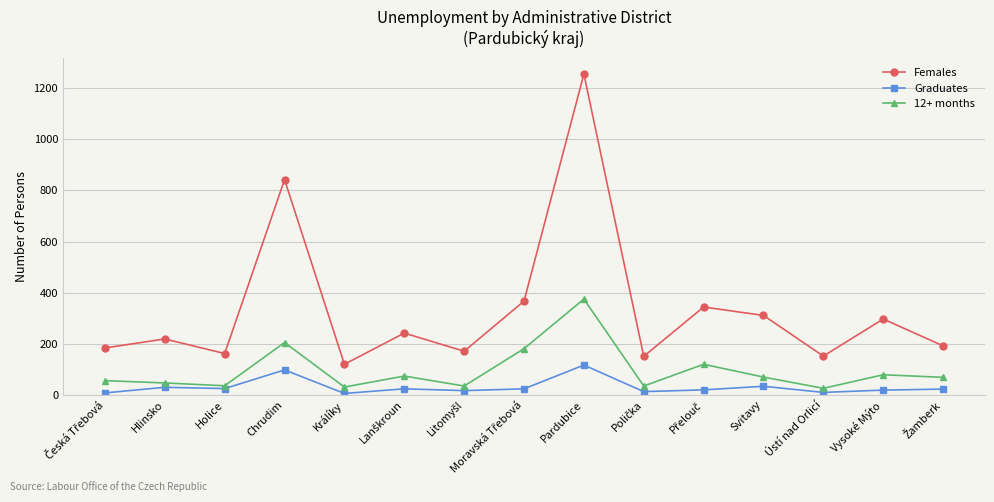

At which category is the sum across all series the highest?

Pardubice